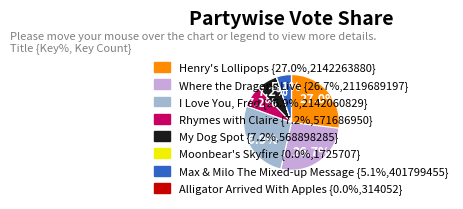

What is the ratio of the value at My Dog Spot to the value at Rhymes with Claire?

1.0